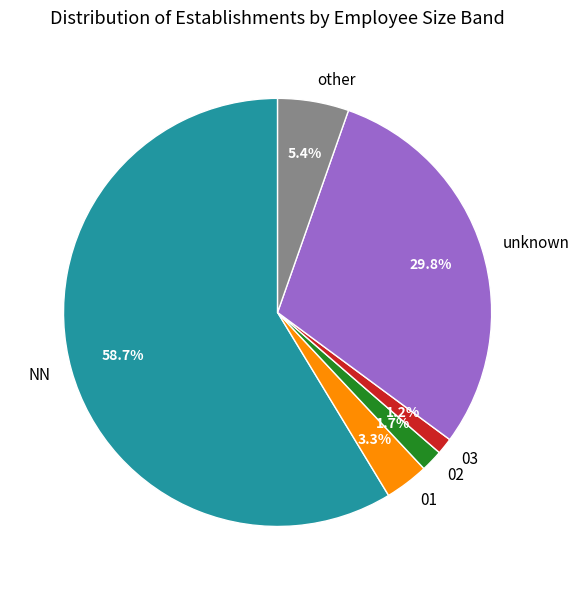

How many segments does this pie chart have?

6